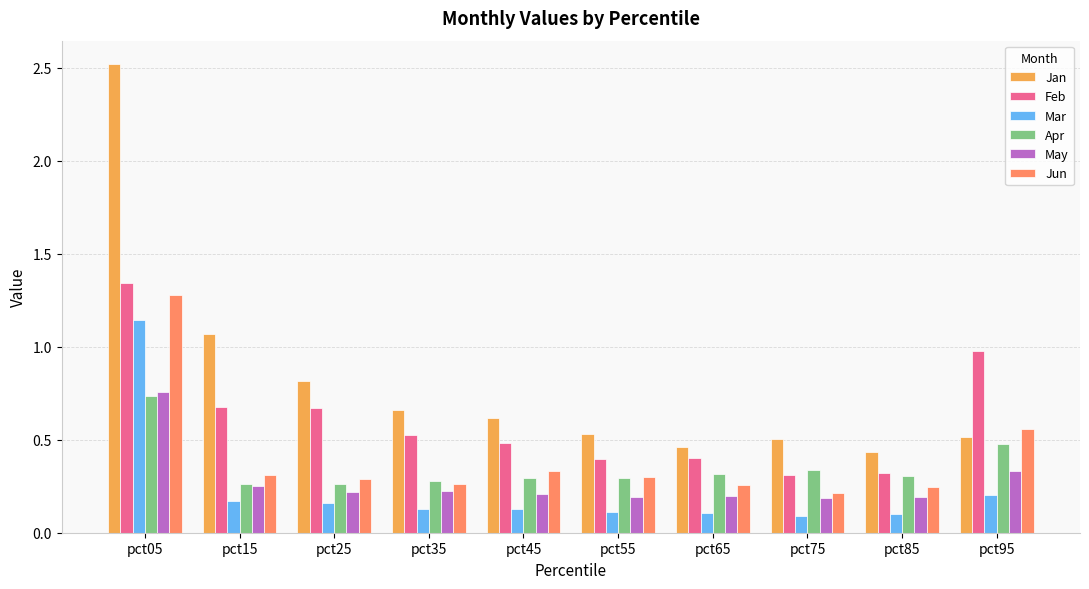

The value of Jun at pct55 is 0.3. True or false?

True